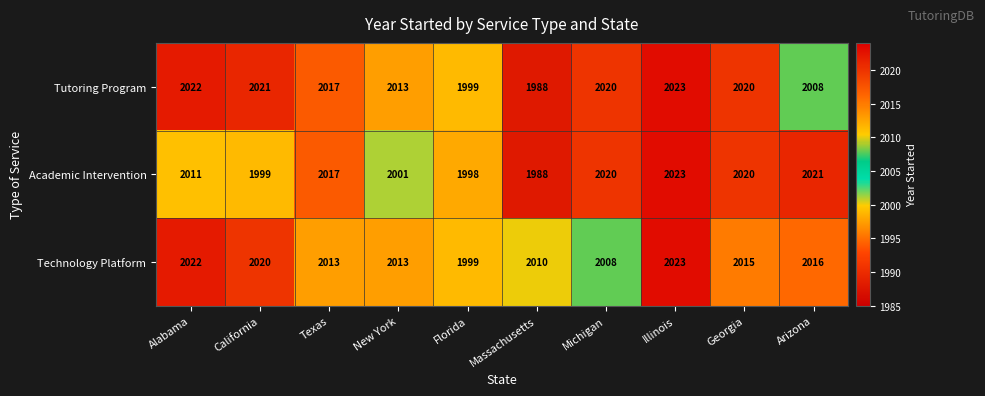

Which series changed the most between Texas and Illinois?

Technology Platform